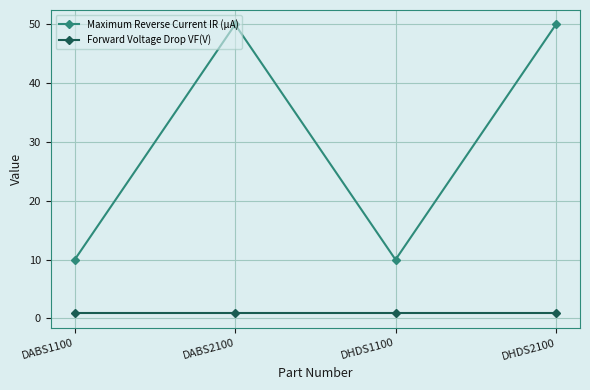

Count the number of categories in the chart.

4